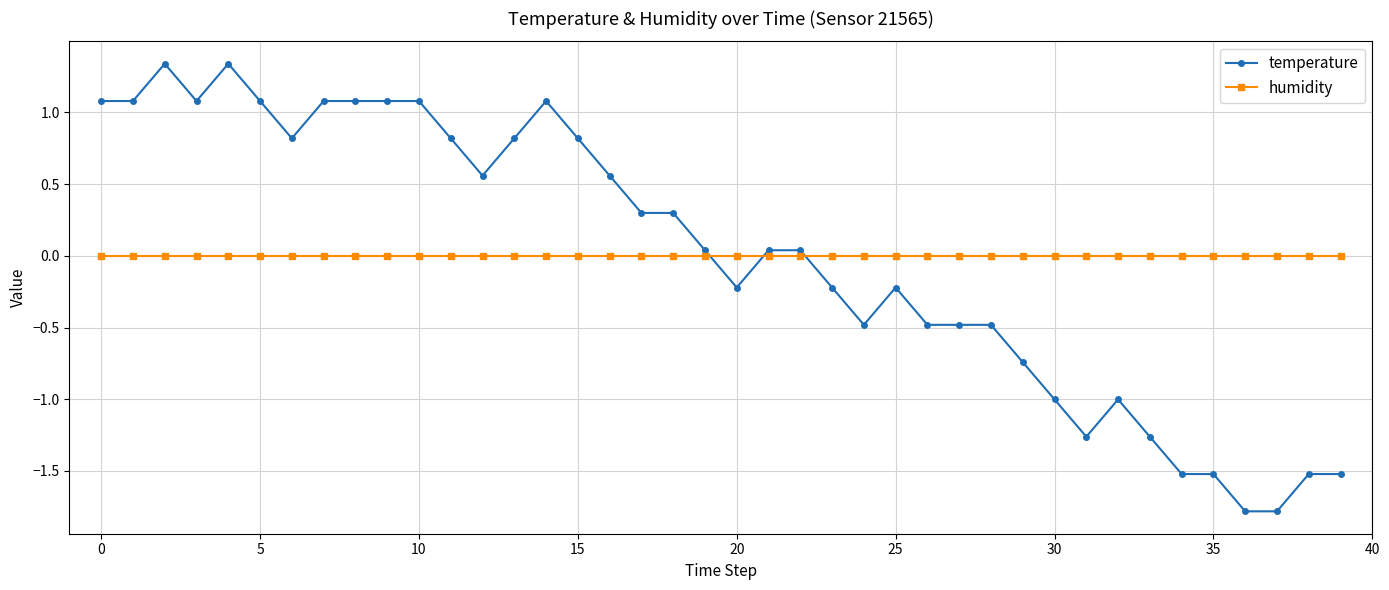

After their last crossing, which series has the higher values: humidity or temperature?

humidity